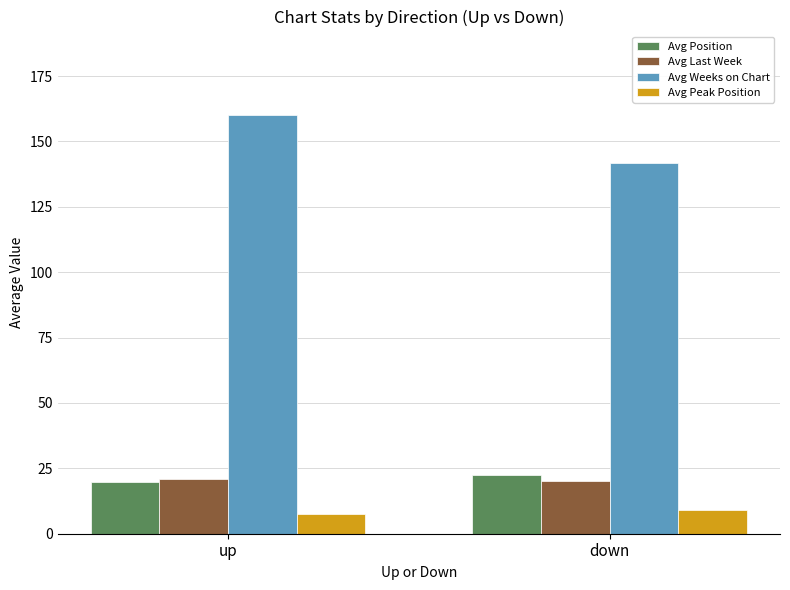

True or false: Avg Last Week has a value of 30.4 at up.

False